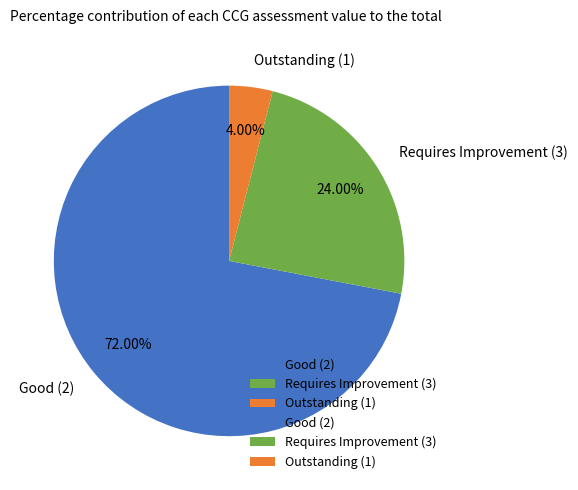

Rank the categories by value from lowest to highest.

Outstanding (1), Requires Improvement (3), Good (2)